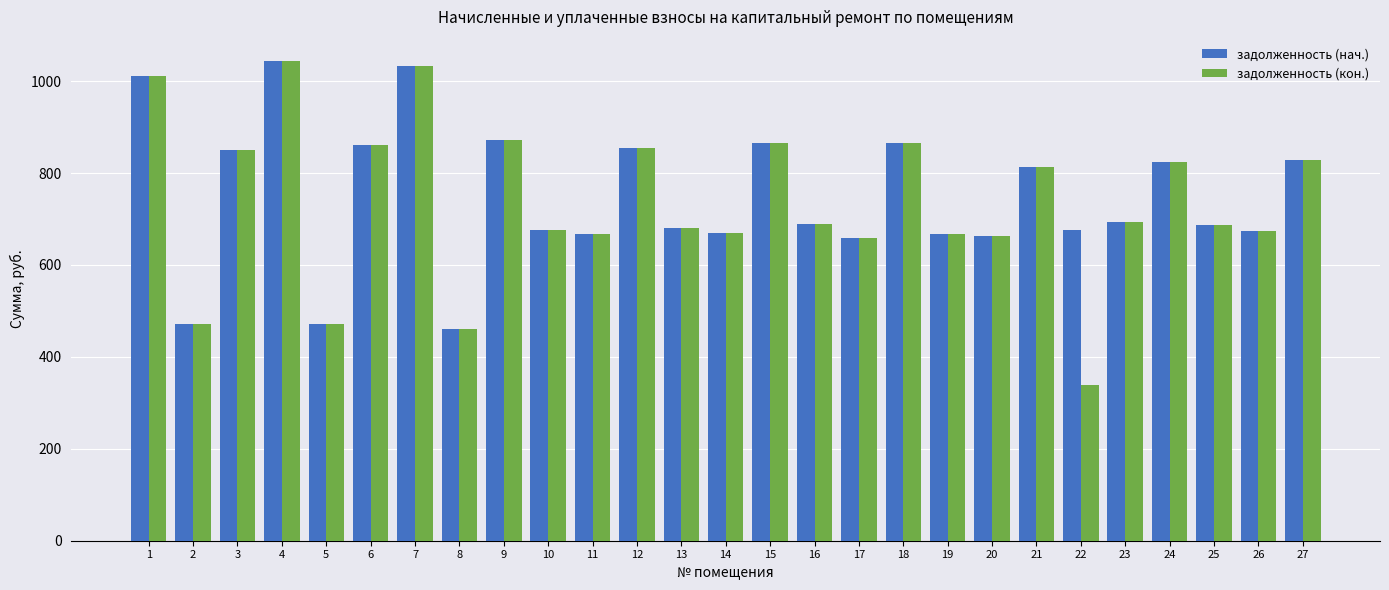

What value does the задолженность (кон.) series have at 7?

1032.2